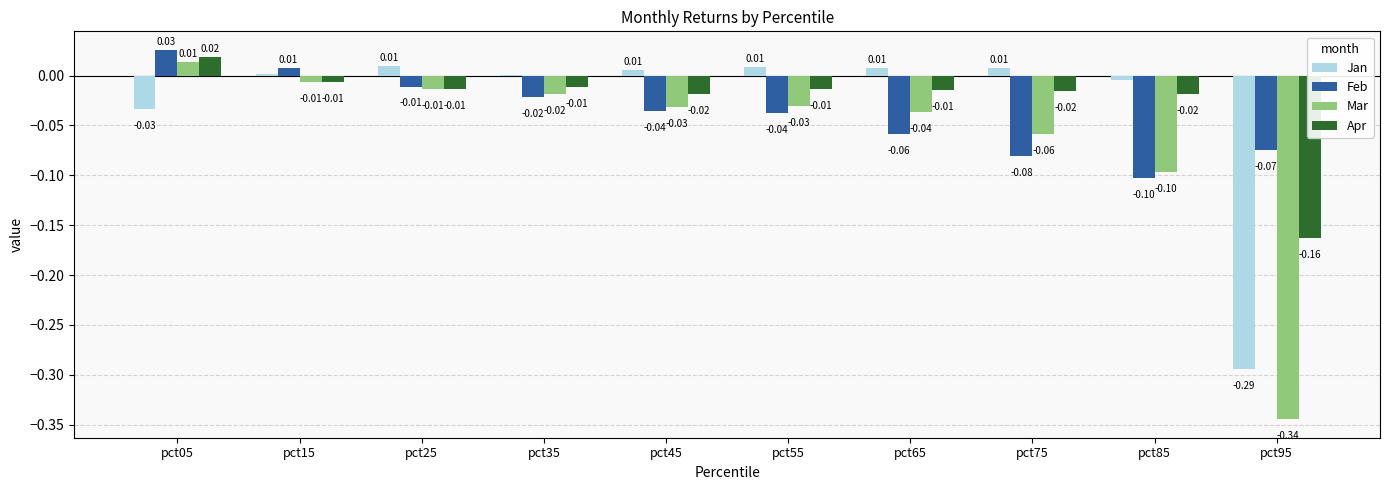

Is the value of Jan at pct55 greater than the value of Mar at pct95?

Yes